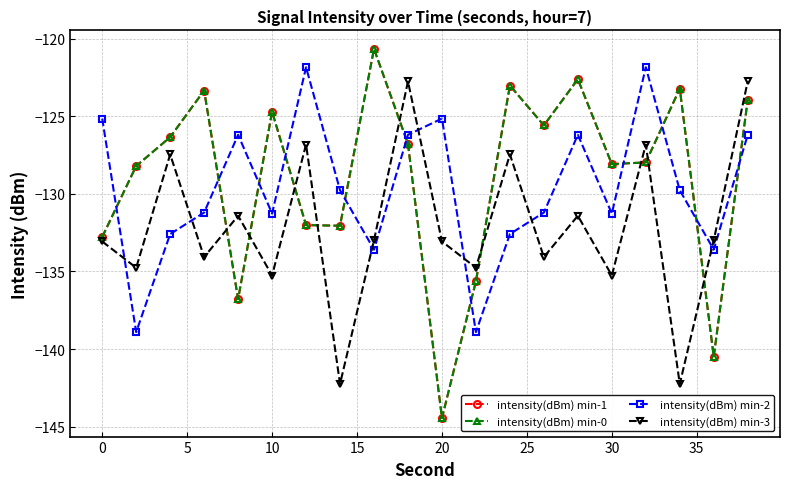

Does the chart have visible grid lines?

Yes